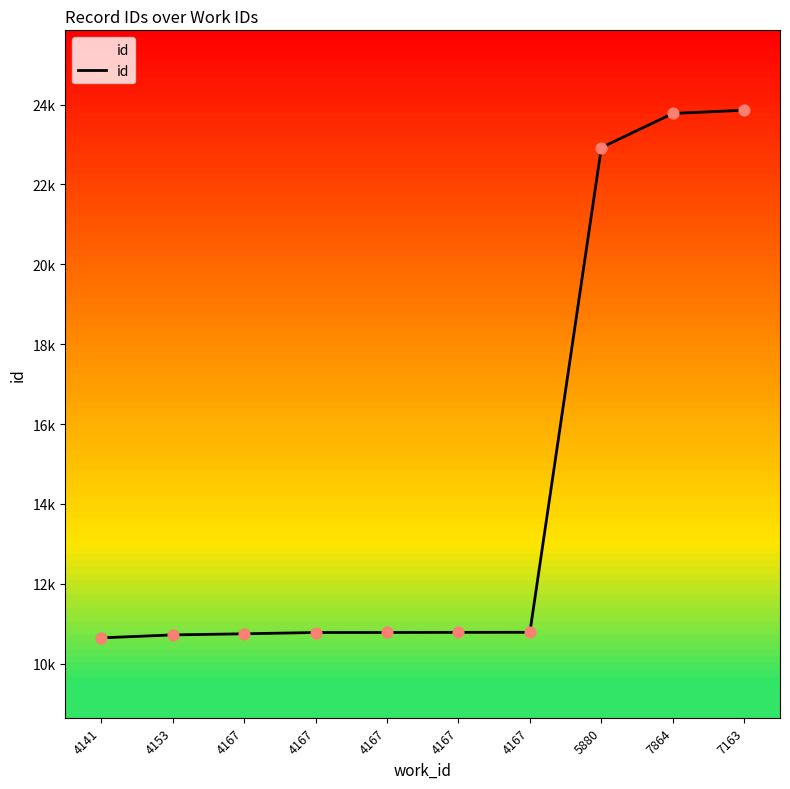

Which has a higher value, 4167 or 4167?

4167